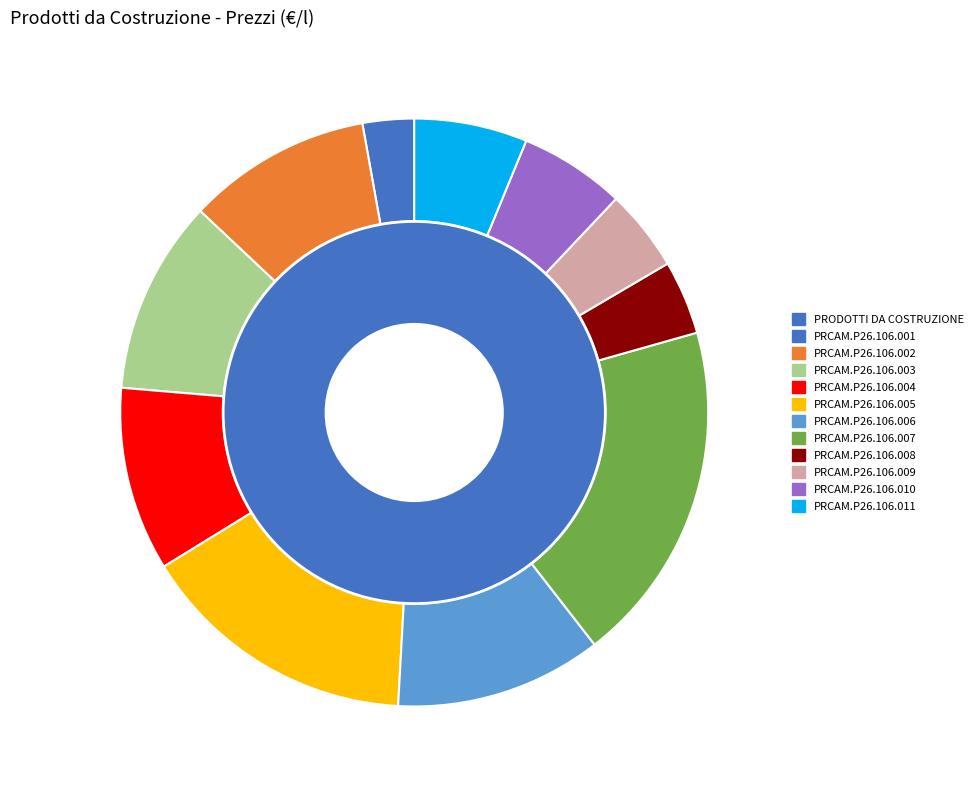

Which has a higher value, PRCAM.P26.106.006 or PRCAM.P26.106.010?

PRCAM.P26.106.006